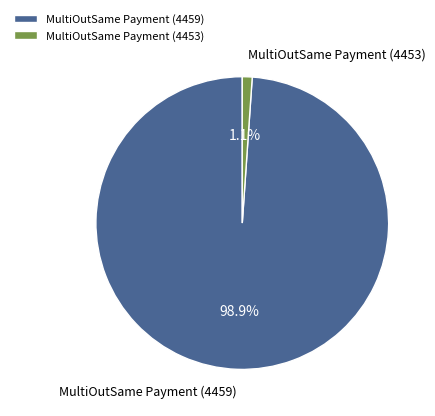

What percentage is NOT represented by MultiOutSame Payment (4453)?

98.9%